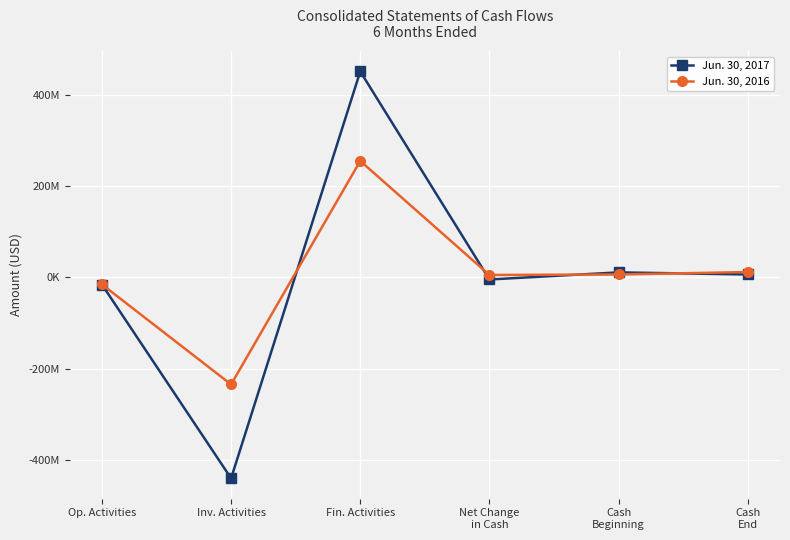

At Op. Activities, list the series in order from largest to smallest.

Jun. 30, 2016, Jun. 30, 2017